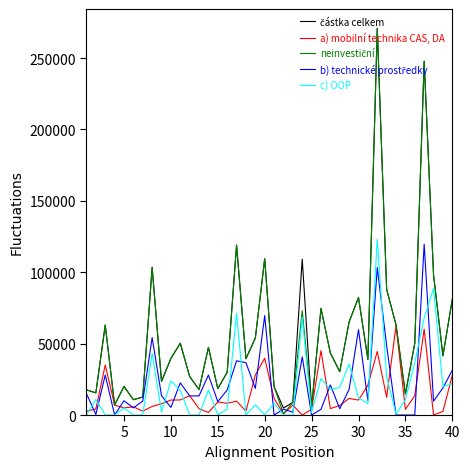

What is the maximum value shown in the chart?

270830.0